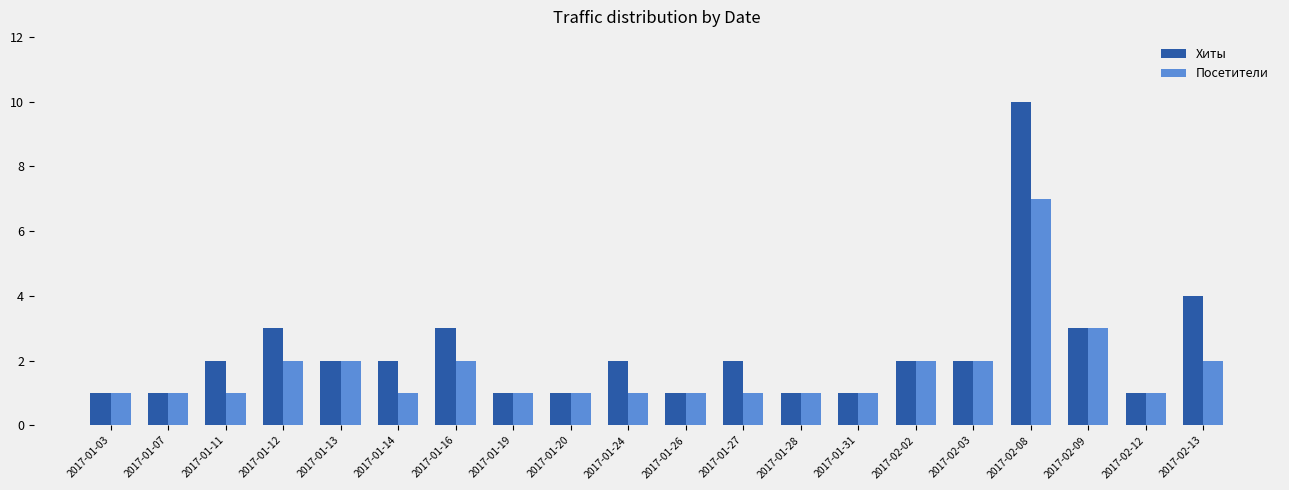

What is the value of the Хиты bar at the 16th from the left?

2